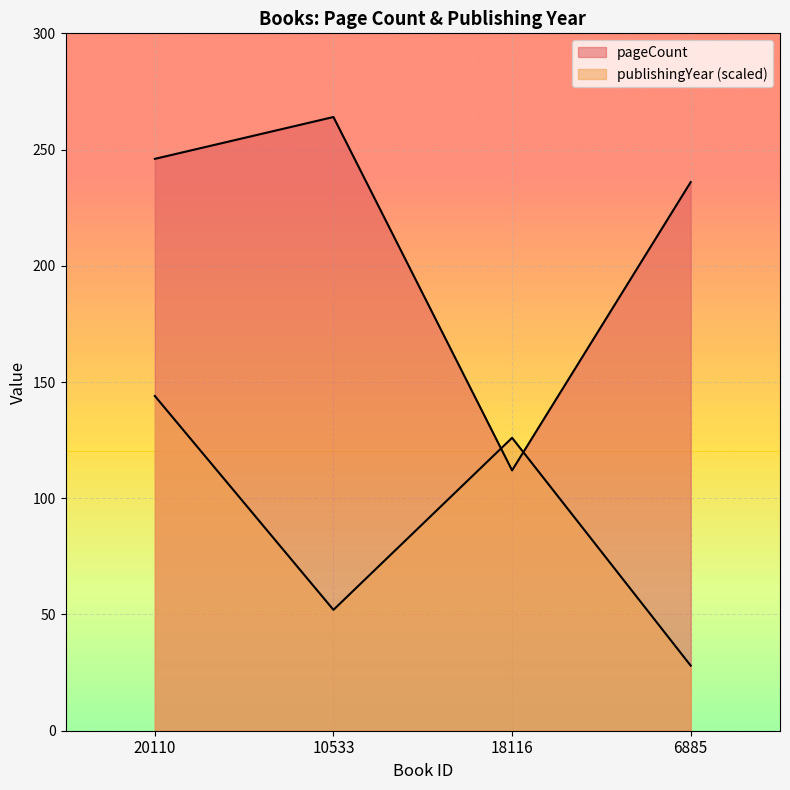

After their last crossing, which series has the higher values: publishingYear or pageCount?

pageCount